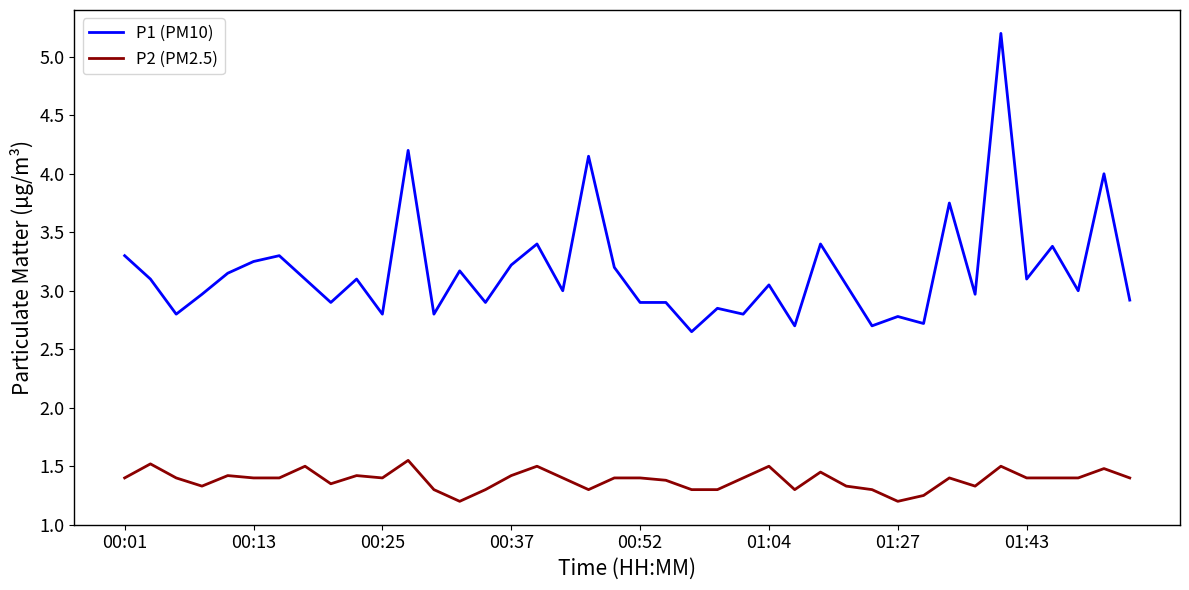

True or false: P2 (PM2.5) and P1 (PM10) cross at least once.

False